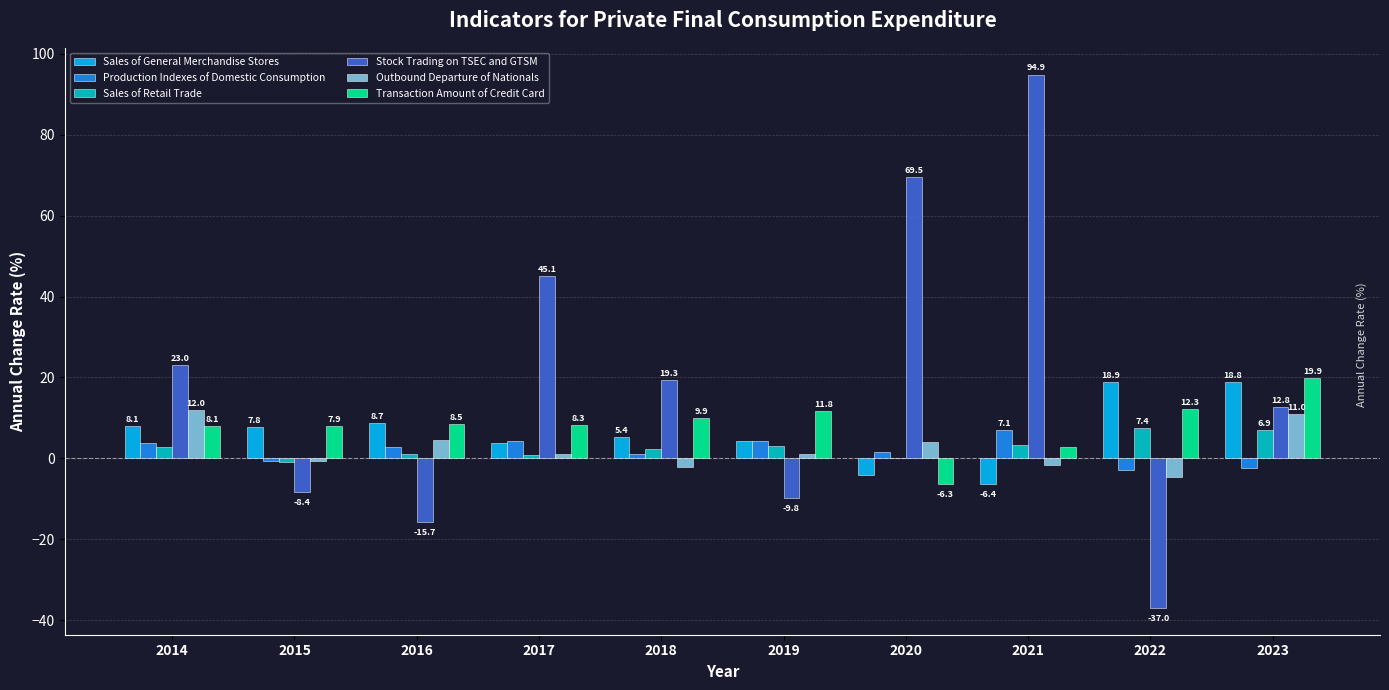

Is the value of Sales of General Merchandise Stores at 2015 greater than the value of Sales of Retail Trade at 2021?

Yes